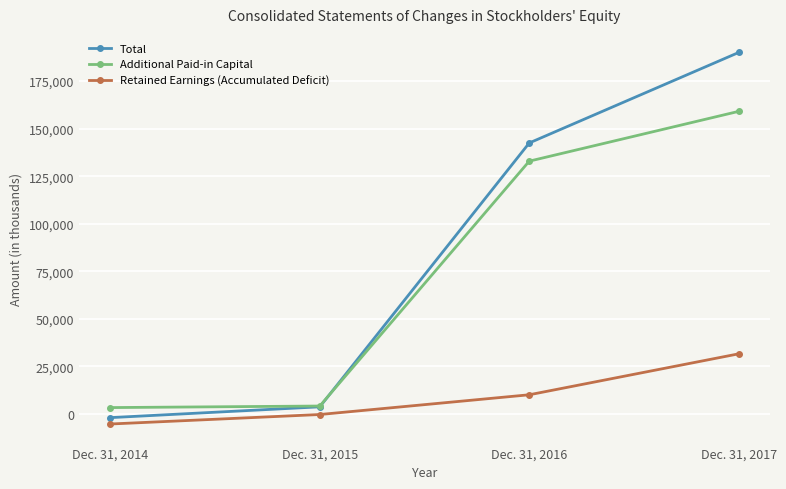

At which label is Total closest to 94032?

Dec. 31, 2016